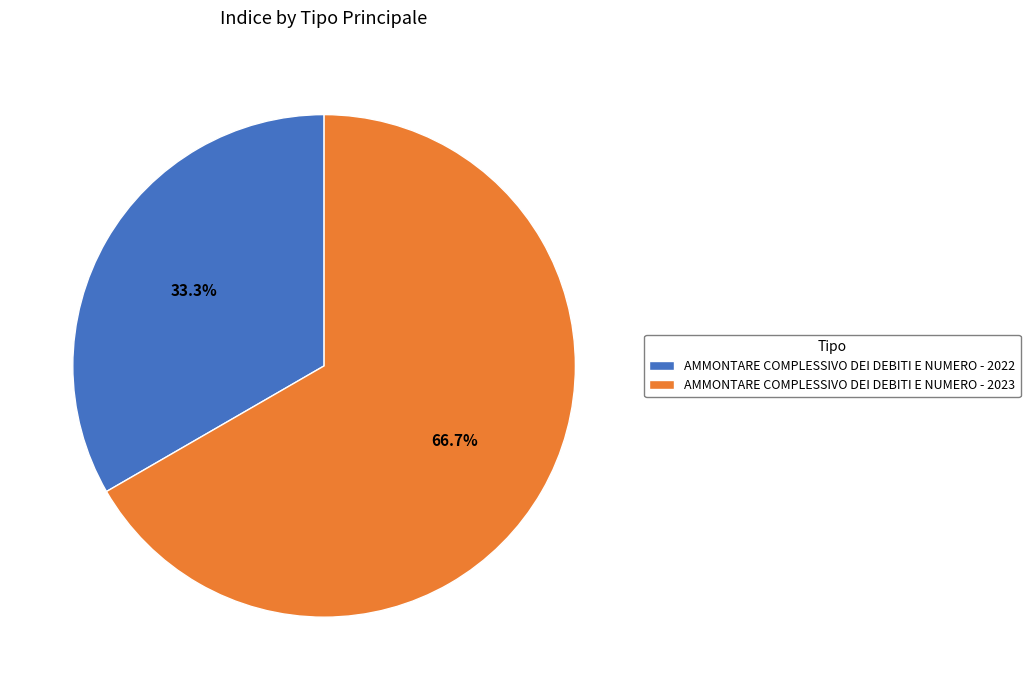

Approximately how many times larger is the value at AMMONTARE COMPLESSIVO DEI DEBITI E NUMERO - 2023 compared to AMMONTARE COMPLESSIVO DEI DEBITI E NUMERO - 2022?

2.0